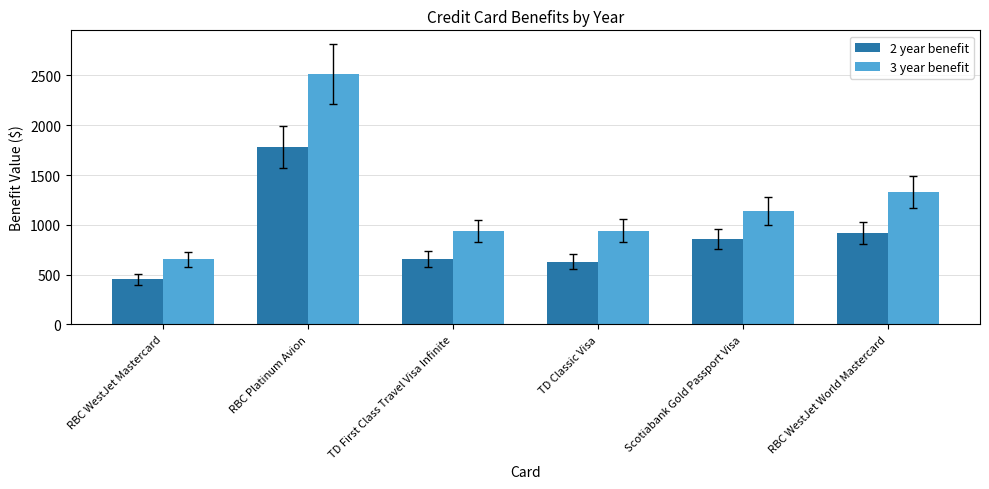

Which series has the largest range (max minus min)?

3 year benefit